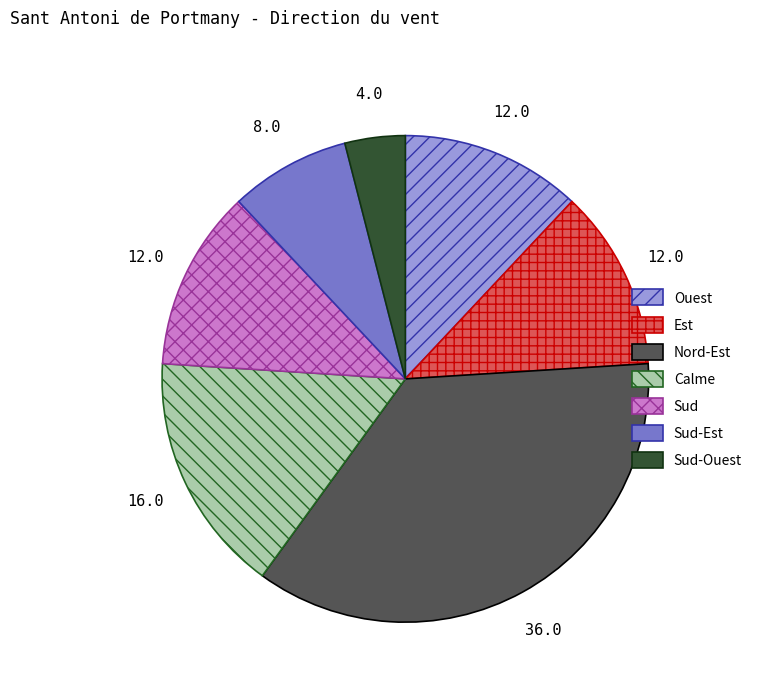

Which category has the smallest portion of the pie?

Sud-Ouest